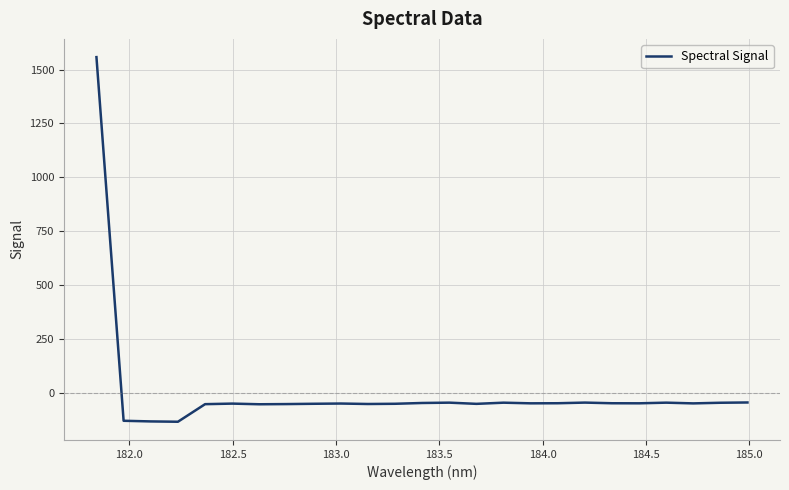

What is the difference between the maximum and minimum values?

1692.5